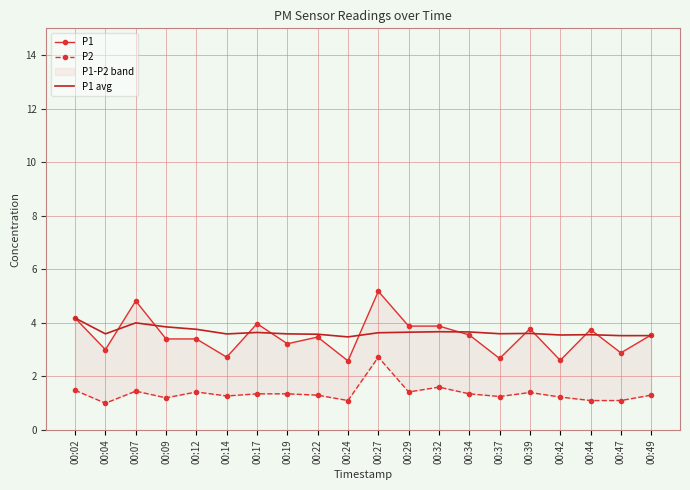

What is the difference between the highest and lowest values at 00:27?

2.5